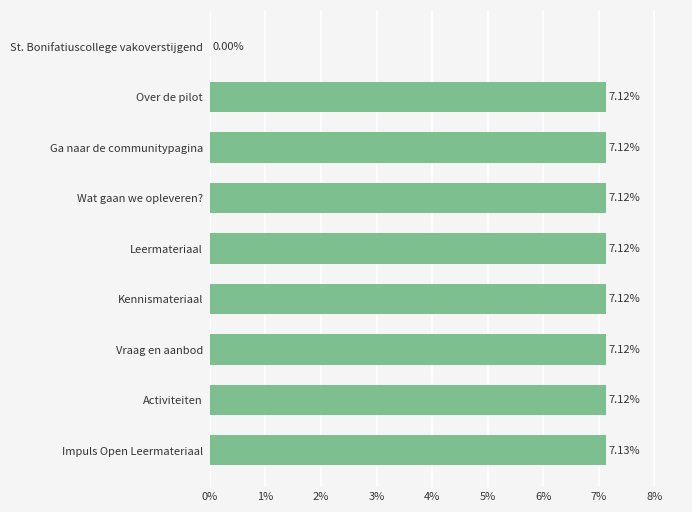

At which label is the value closest to 3?

St. Bonifatiuscollege vakoverstijgend